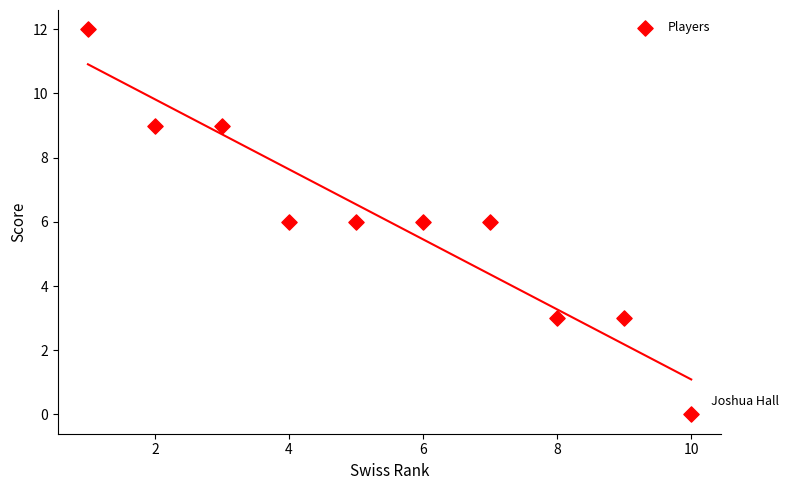

What is the average Y value?

6